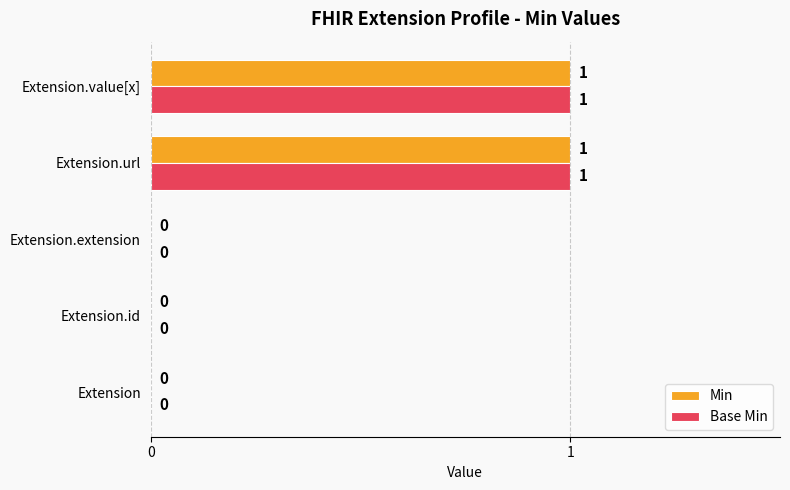

The Min series shows 1 at Extension.value[x]. True or false?

True